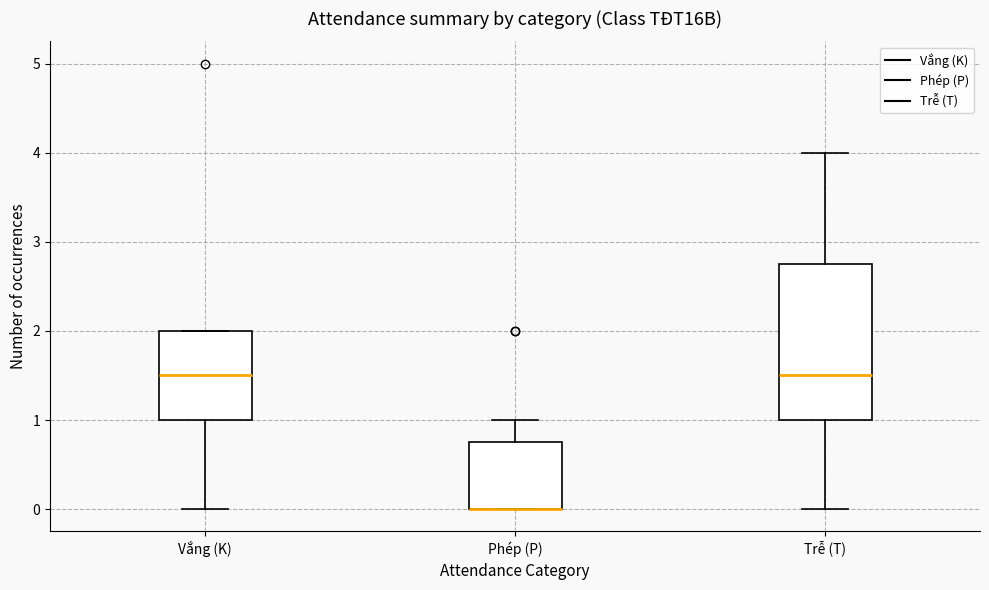

Reading left to right, transcribe this box plot: for each box, give where its median line is, the range the box spans, and where its two whiskers end, as read against the y-axis. The values are not printed on the chart, so give them approximately, as read against the axis.

Vắng (K): median 1.5, box 1.0 to 2.0, whiskers 0.0 to 2.0
Phép (P): median 0.0 (drawn on the box's lower edge), box 0.0 to 0.8, whiskers 0.0 to 1.0
Trễ (T): median 1.5, box 1.0 to 2.8, whiskers 0.0 to 4.0